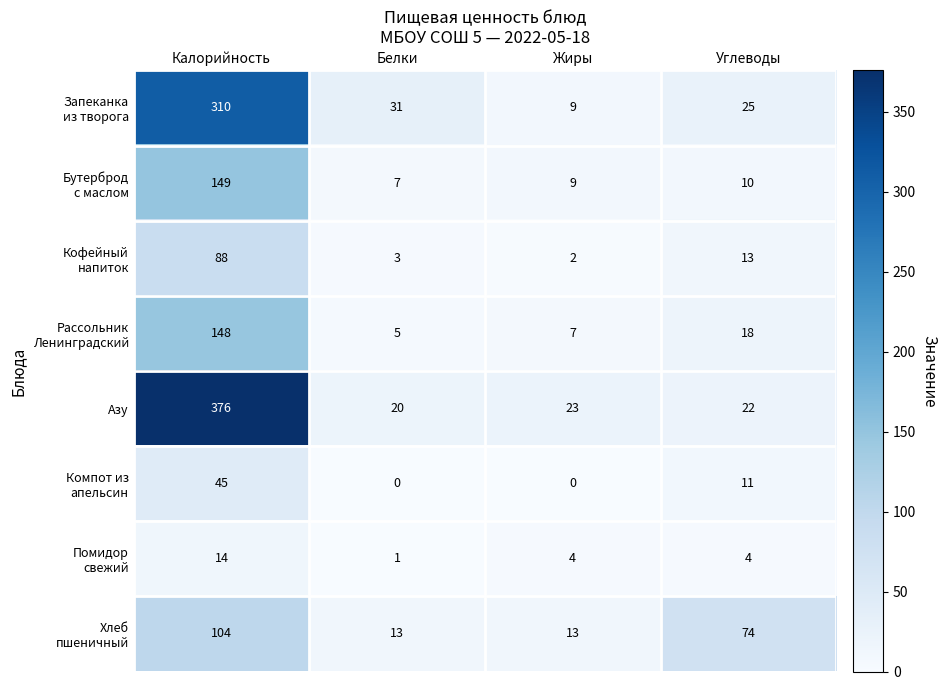

What is the greatest value displayed?

376